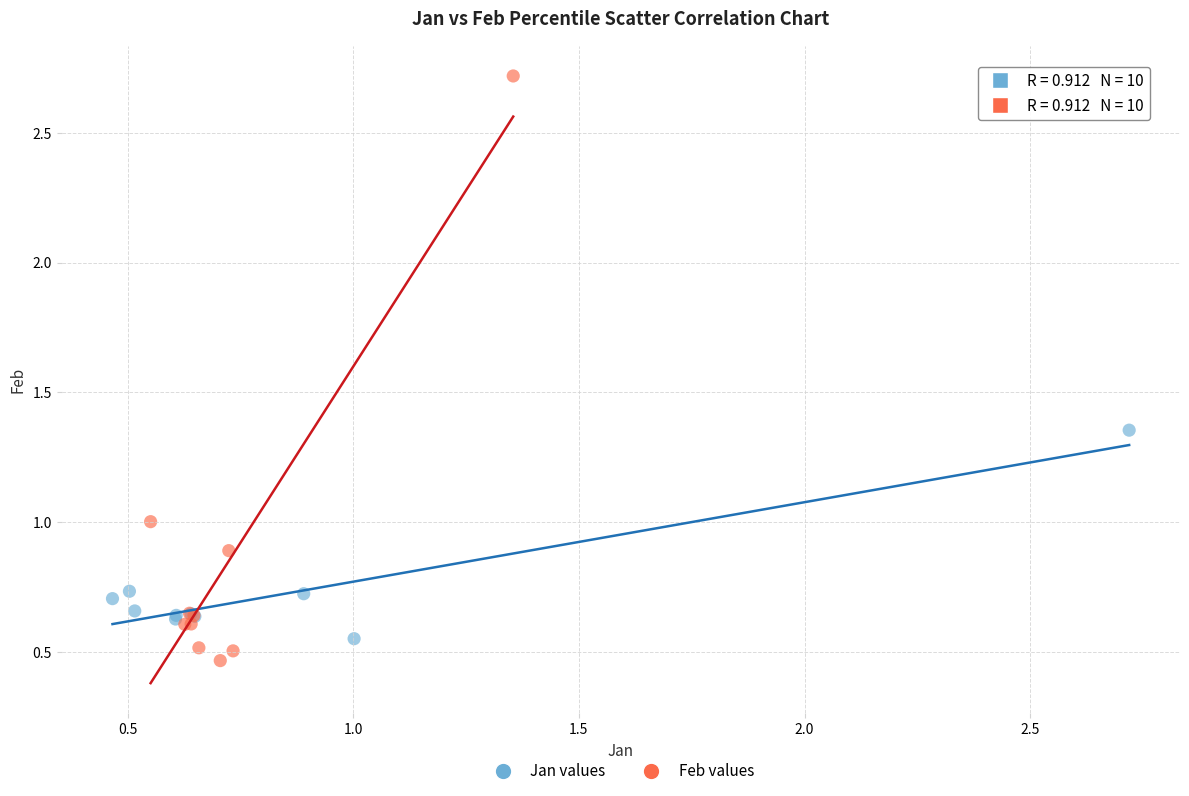

Which series contains the highest Y value?

Feb values